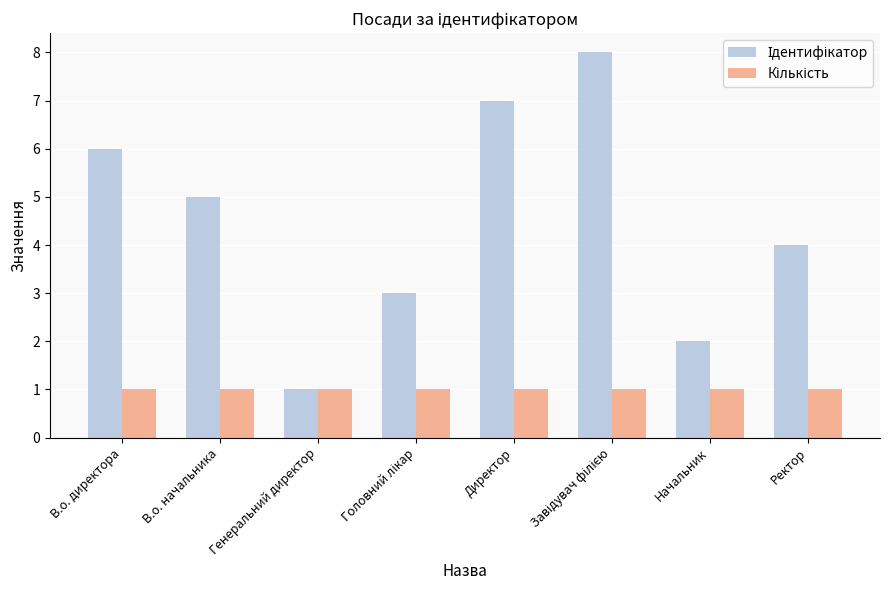

What is the maximum value shown in the chart?

8